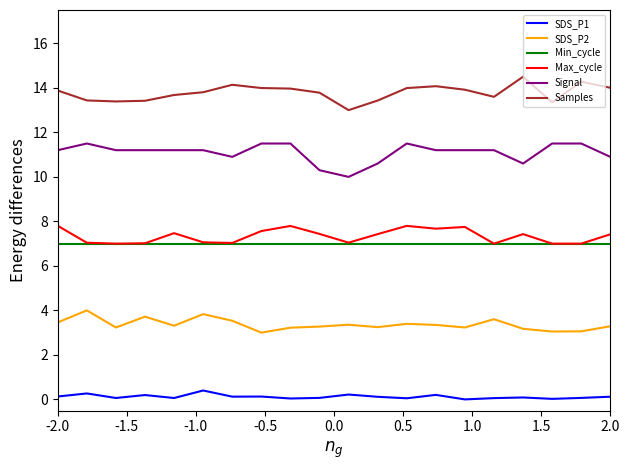

Which series has the widest spread of values?

Signal